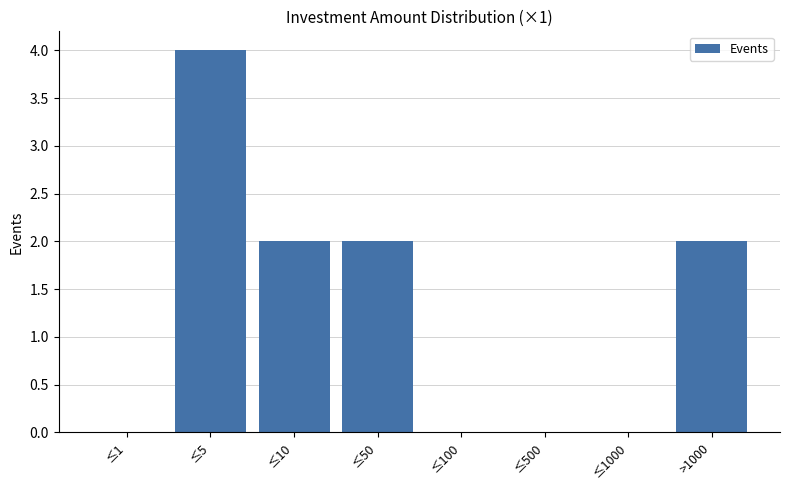

Reading left to right, what are all the values shown in this chart?

≤1=0	≤5=4	≤10=2	≤50=2	≤100=0	≤500=0	≤1000=0	>1000=2